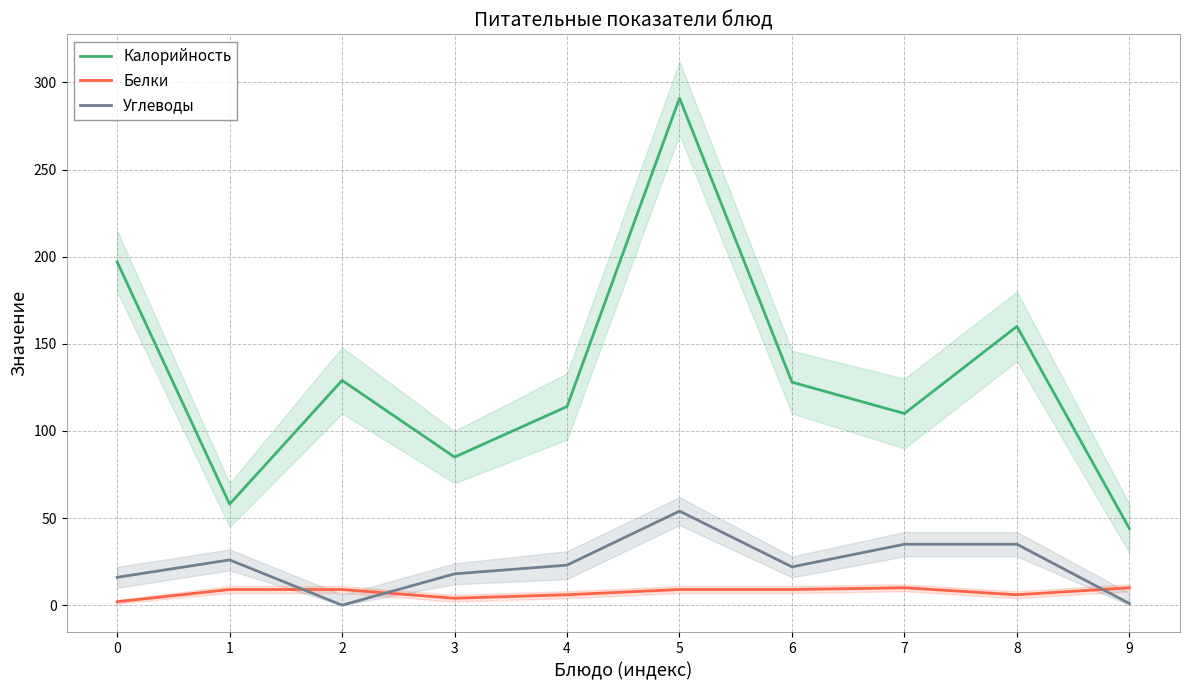

At which category is the sum across all series the highest?

5